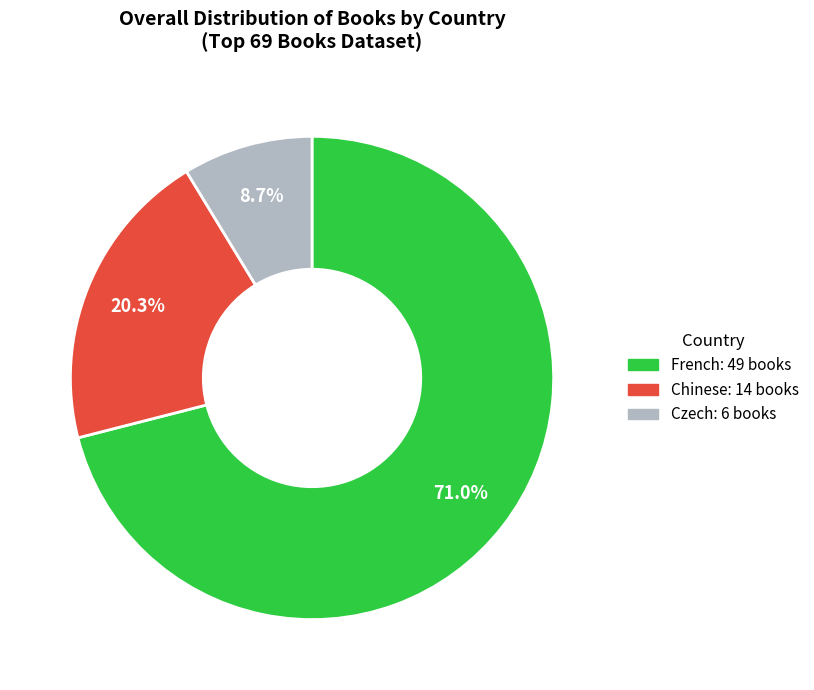

How many segments does this pie chart have?

3